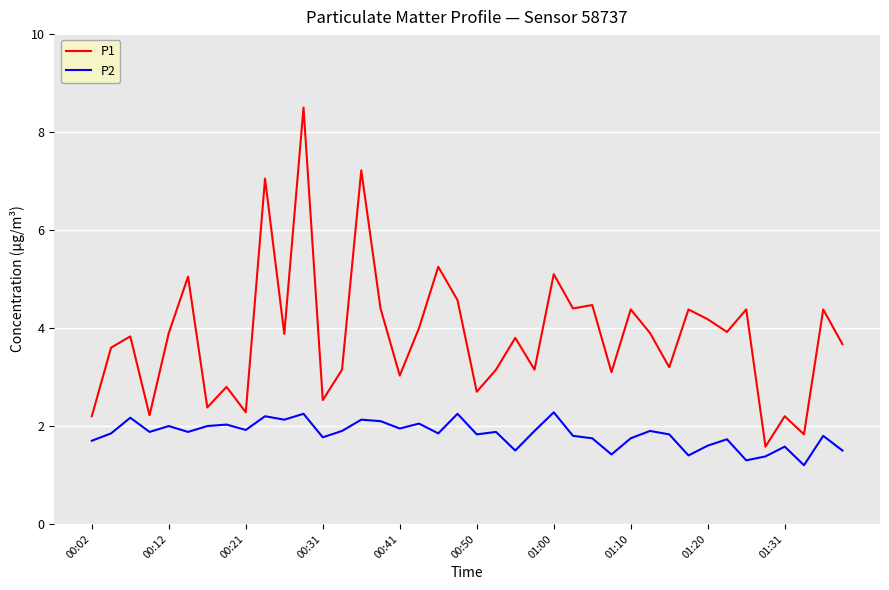

True or false: P2 and P1 cross at least once.

False